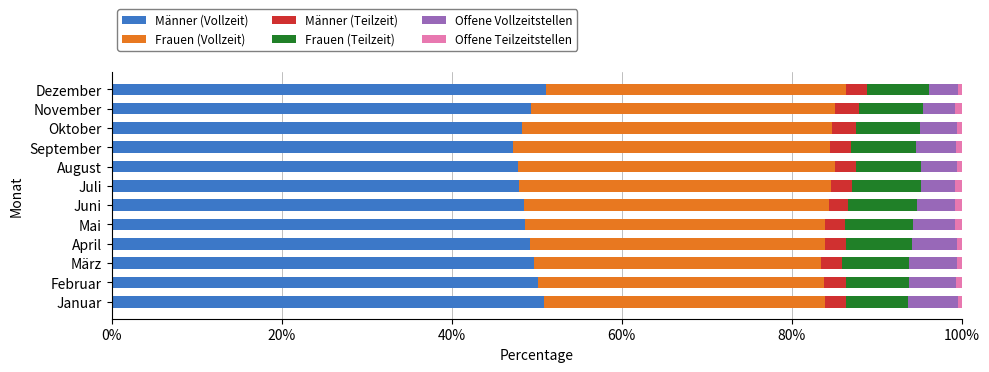

What is the maximum value for Männer (Vollzeit)?

51.1